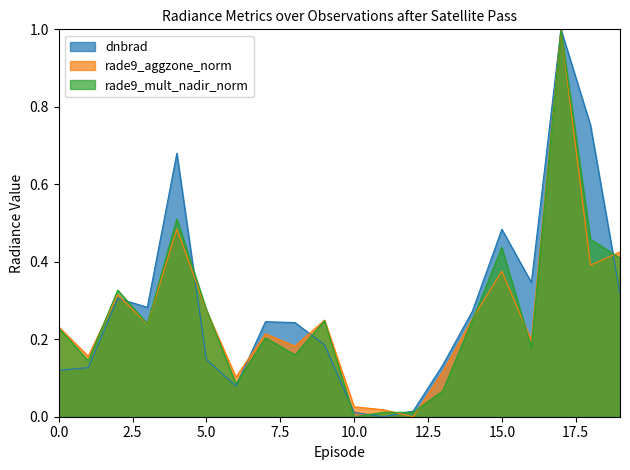

Which series has the widest spread of values?

dnbrad